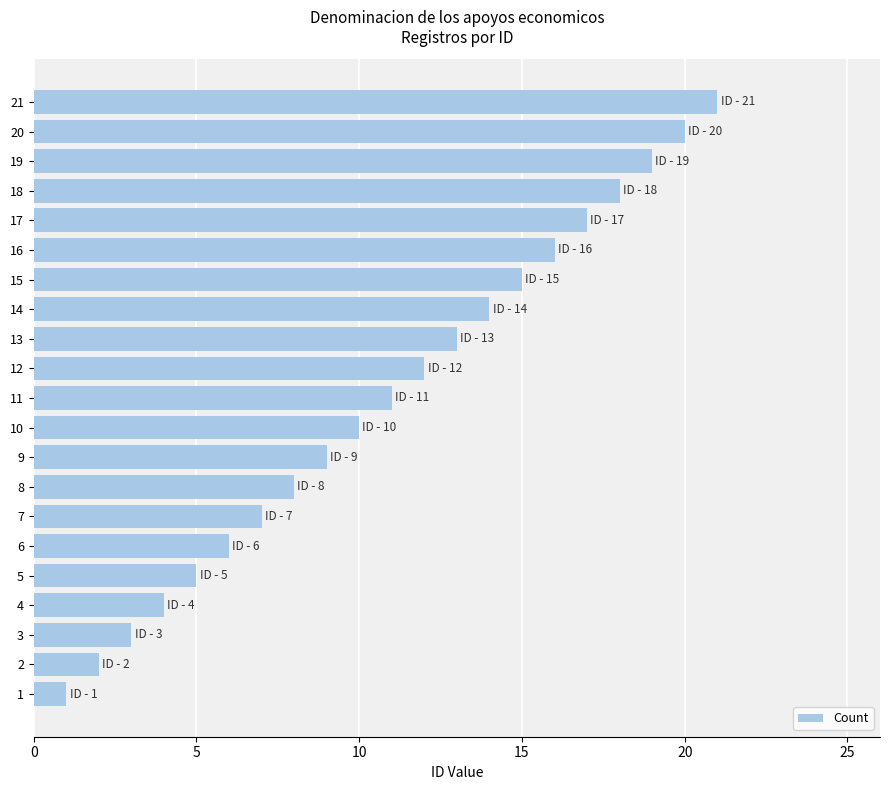

Between 7 and 14, which is larger?

14